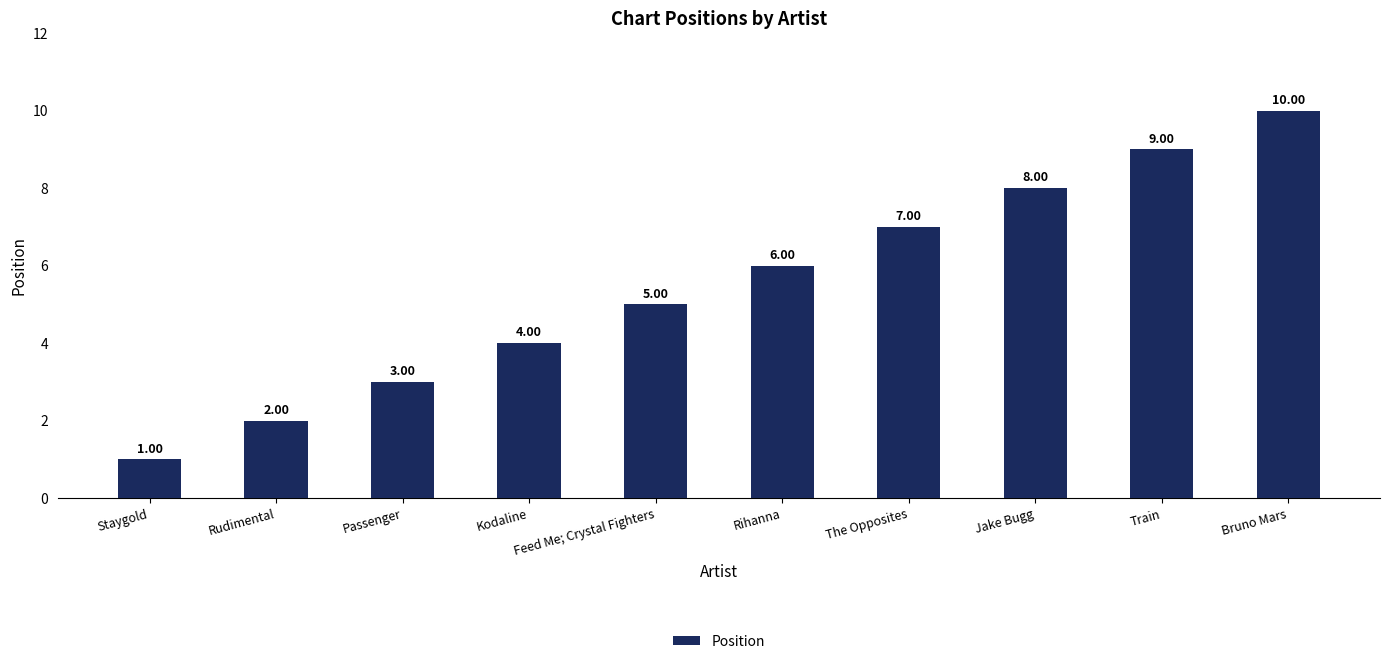

Which label corresponds to the smallest value in the chart?

Staygold